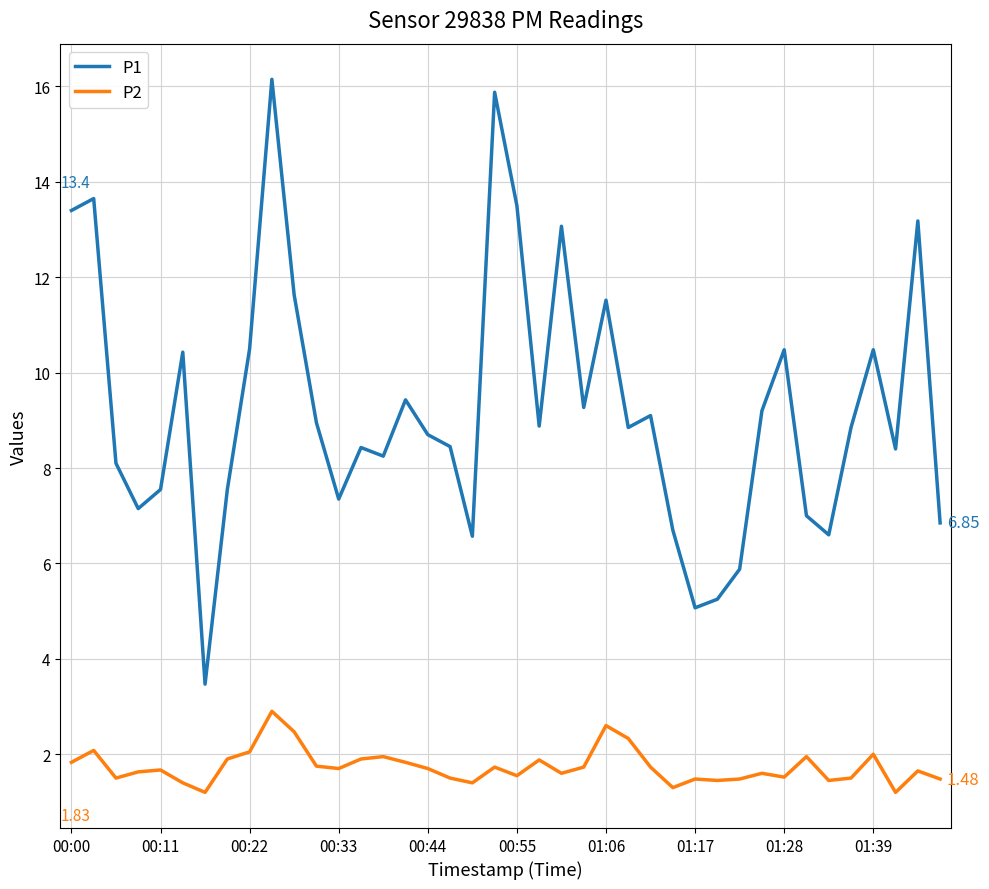

Which series has the widest spread of values?

P1